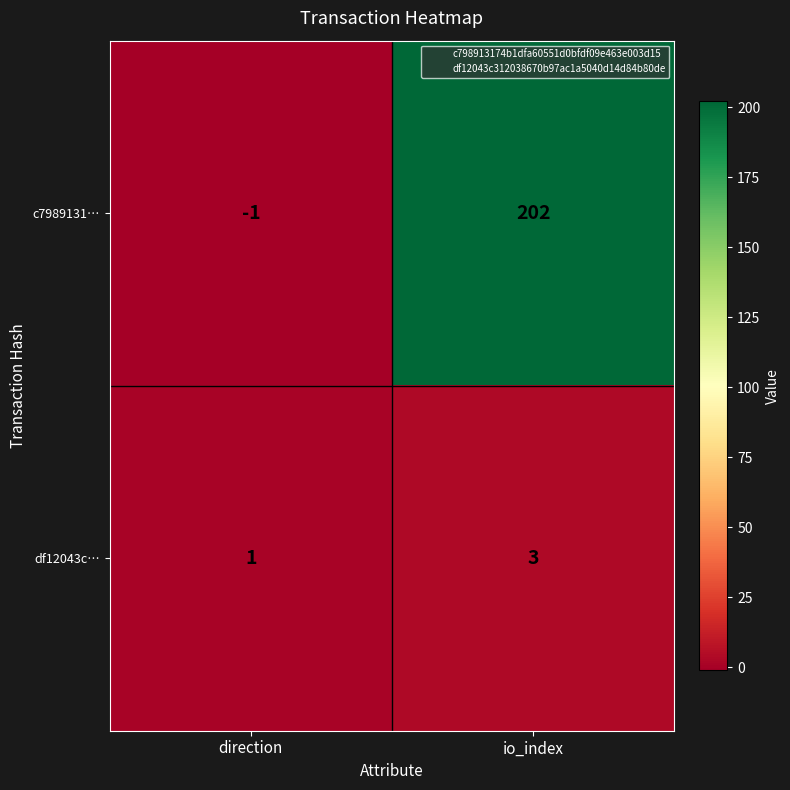

True or false: df12043c… has a value of 3 at io_index.

True